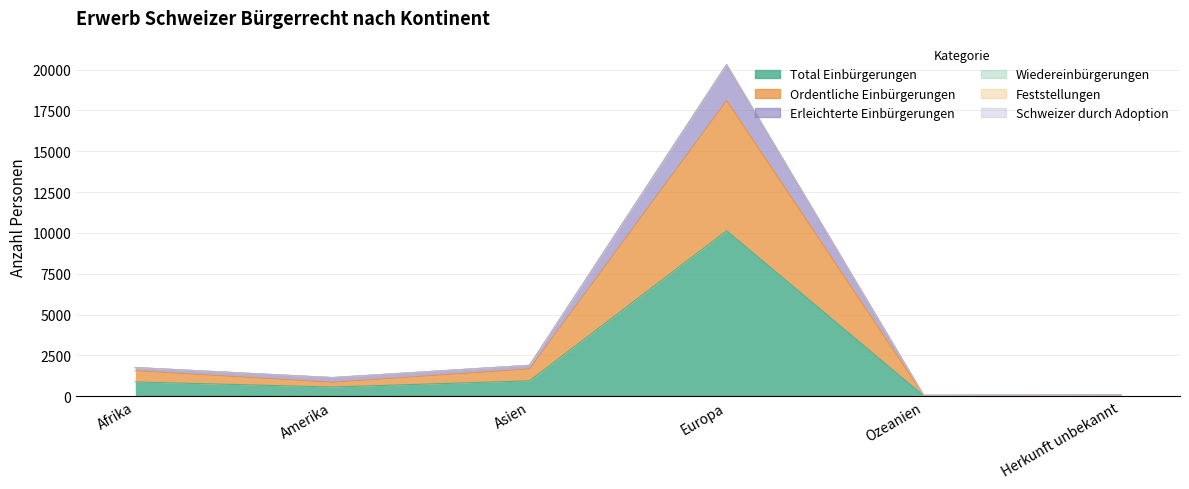

How many interior local peaks does the Wiedereinbürgerungen series have?

1